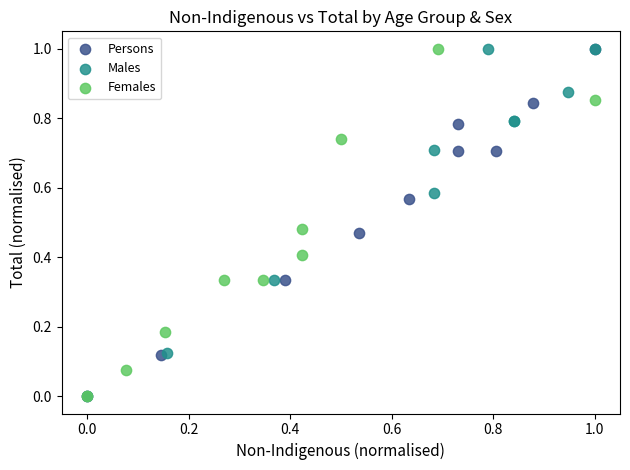

What are all the series names shown in the legend?

Persons, Males, Females